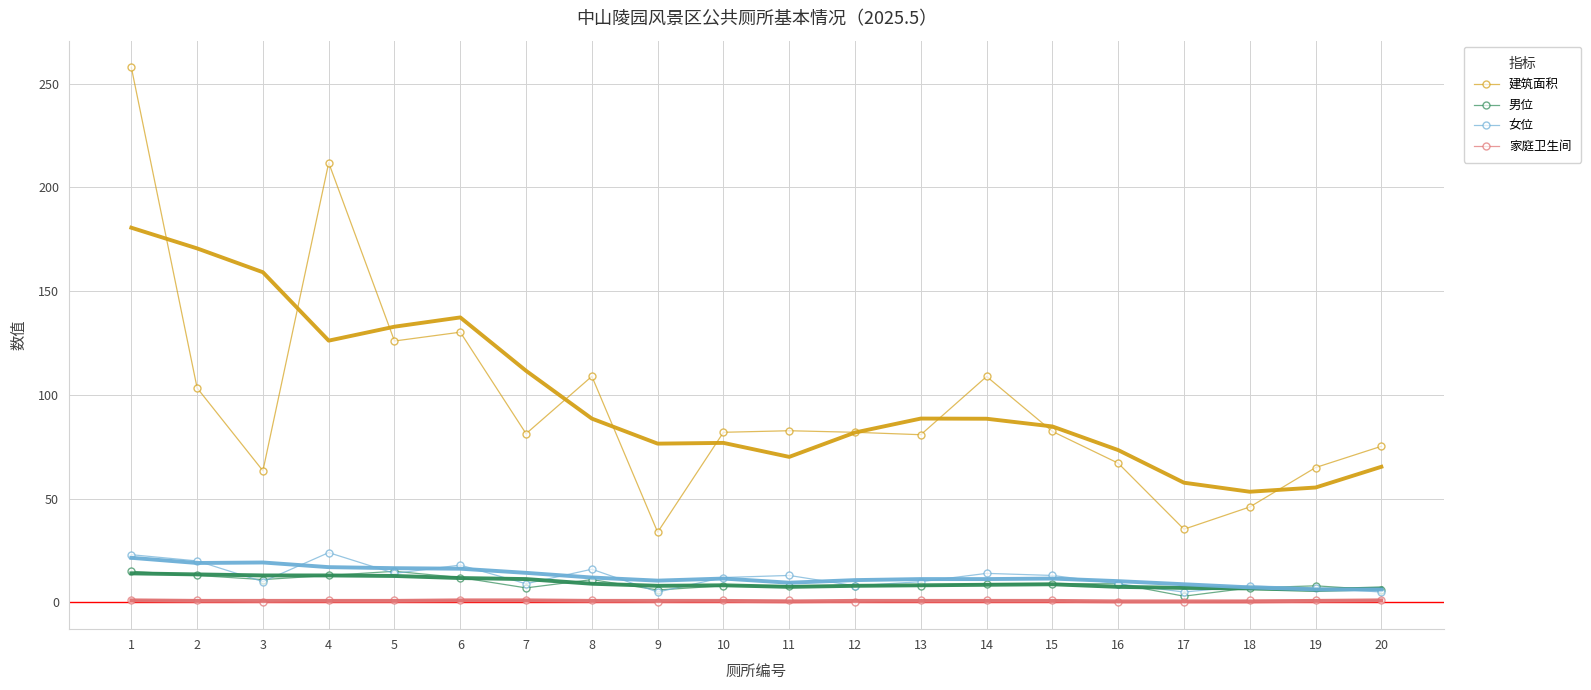

What is the difference between the maximum and minimum values in the 男位 series?

12.0